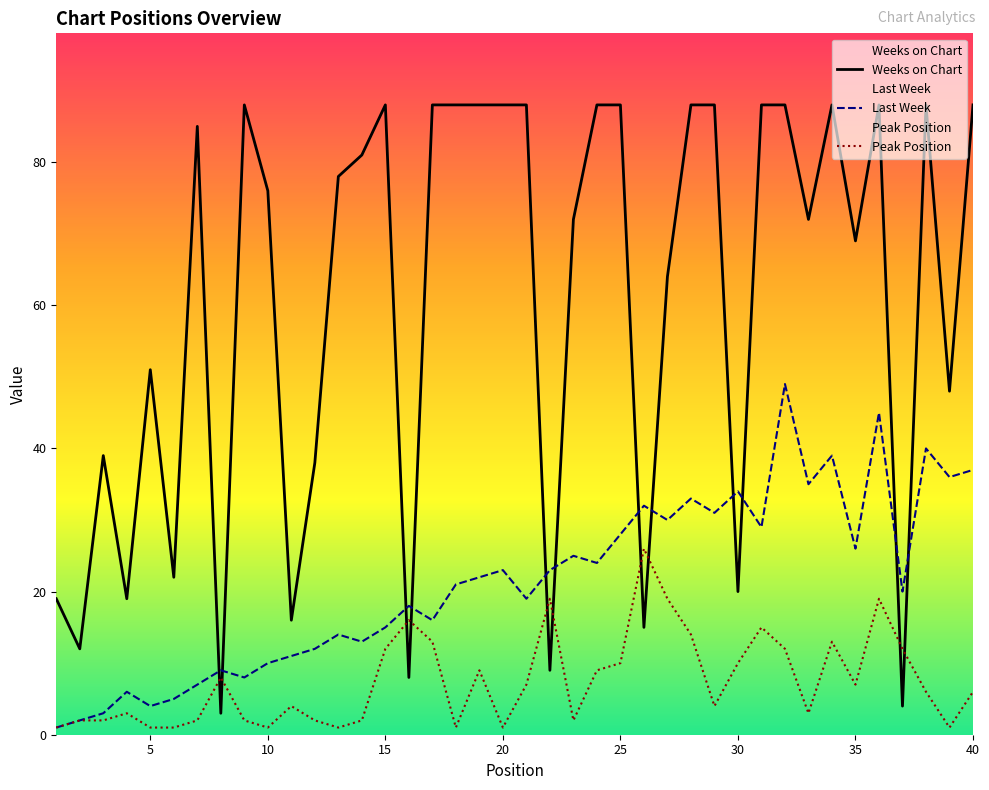

Between 31 and 36, which is larger?

36